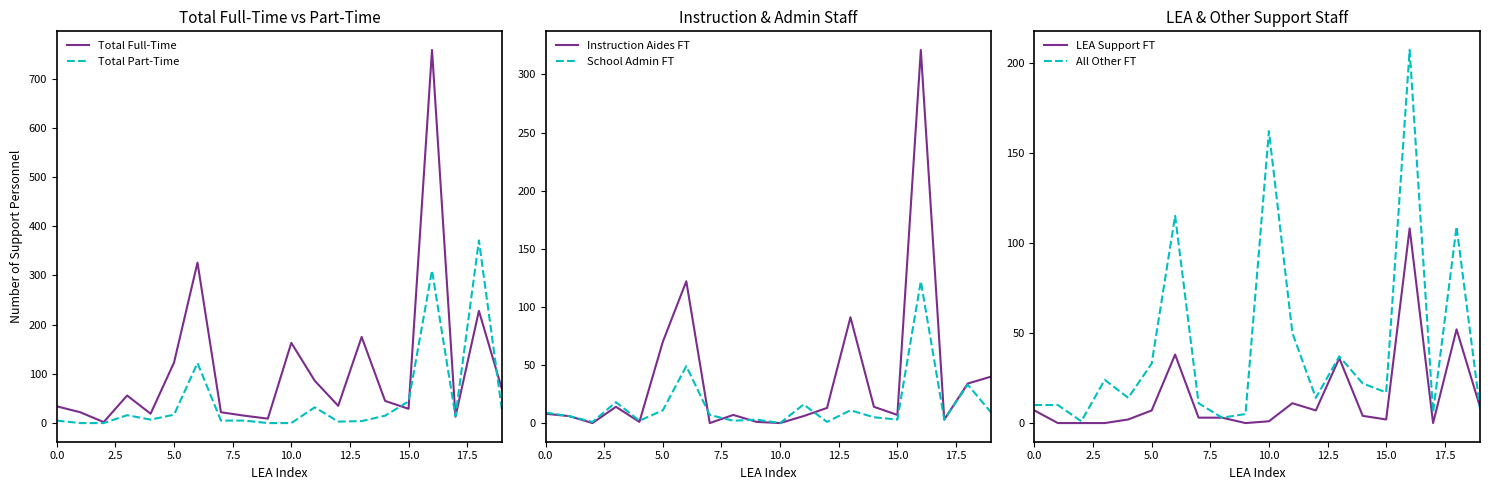

The Total Full-Time series shows 34 at 0.0. True or false?

True